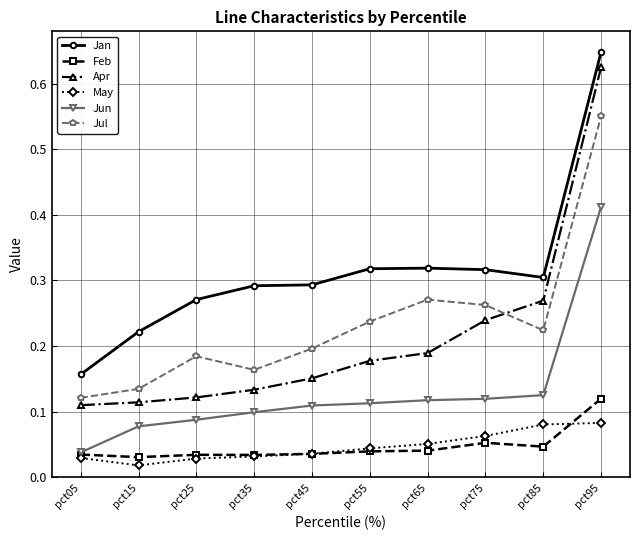

The May series shows 0.1 at pct65. True or false?

True